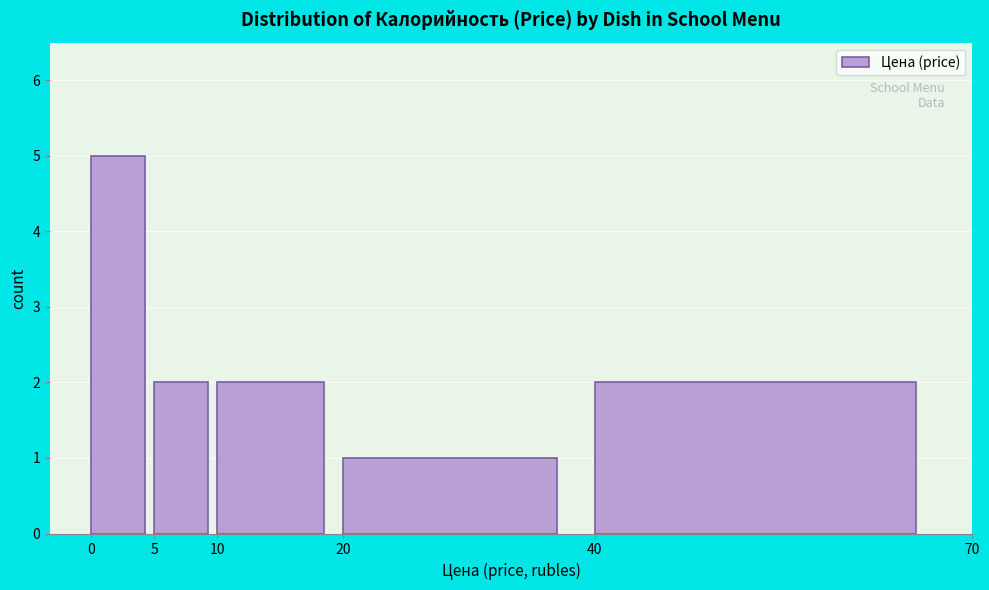

Over which range of the x-axis is the bar tallest?

0 to 5